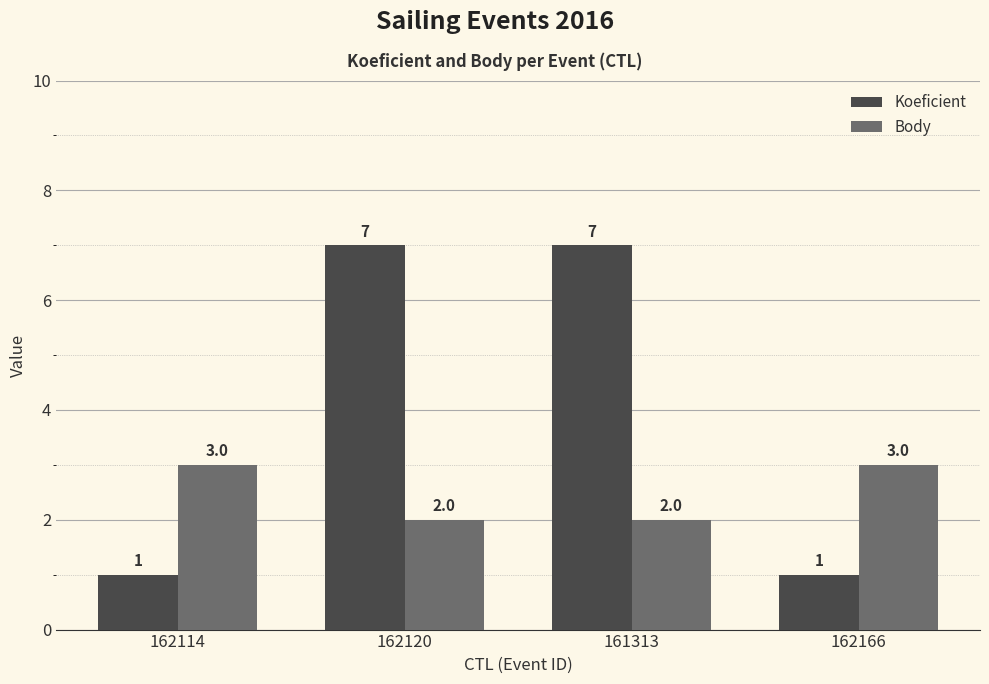

Which series has the largest range (max minus min)?

Koeficient